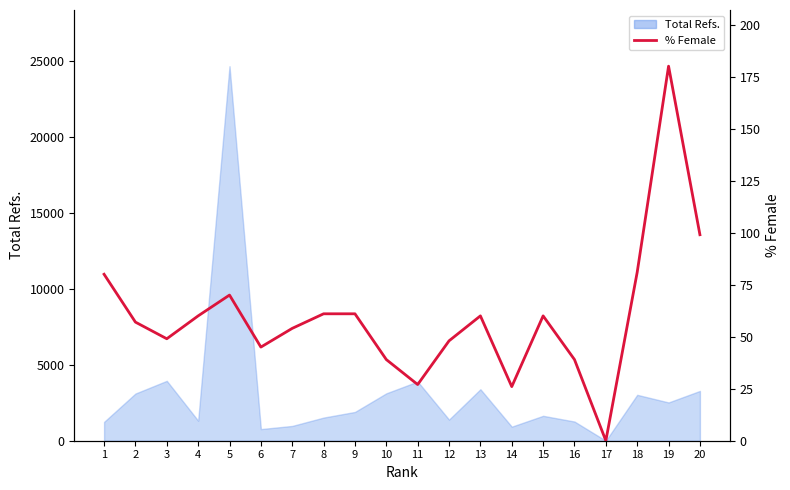

Where is the first local maximum?

5